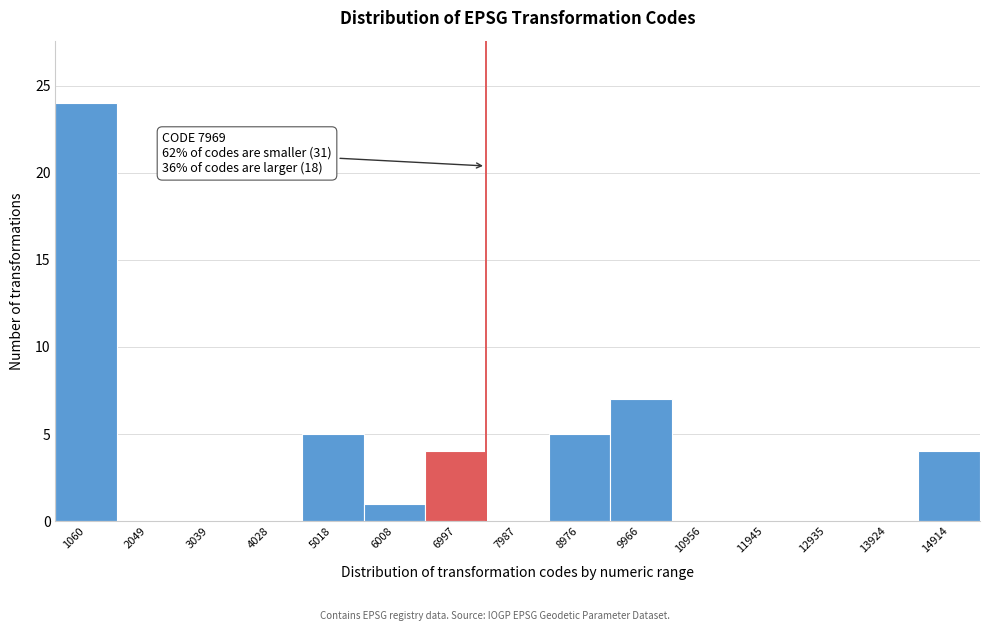

Reading left to right, list all the values displayed in this chart.

1060=24	2049=0	3039=0	4028=0	5018=5	6008=1	6997=4	7987=0	8976=5	9966=7	10956=0	11945=0	12935=0	13924=0	14914=4